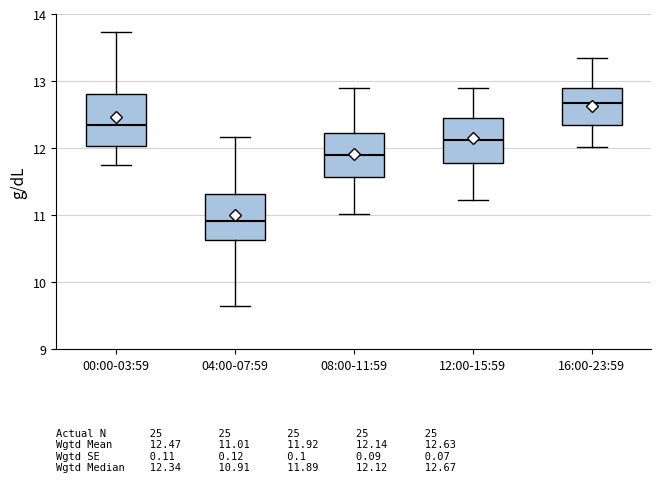

Which box's median line is the lowest?

04:00-07:59